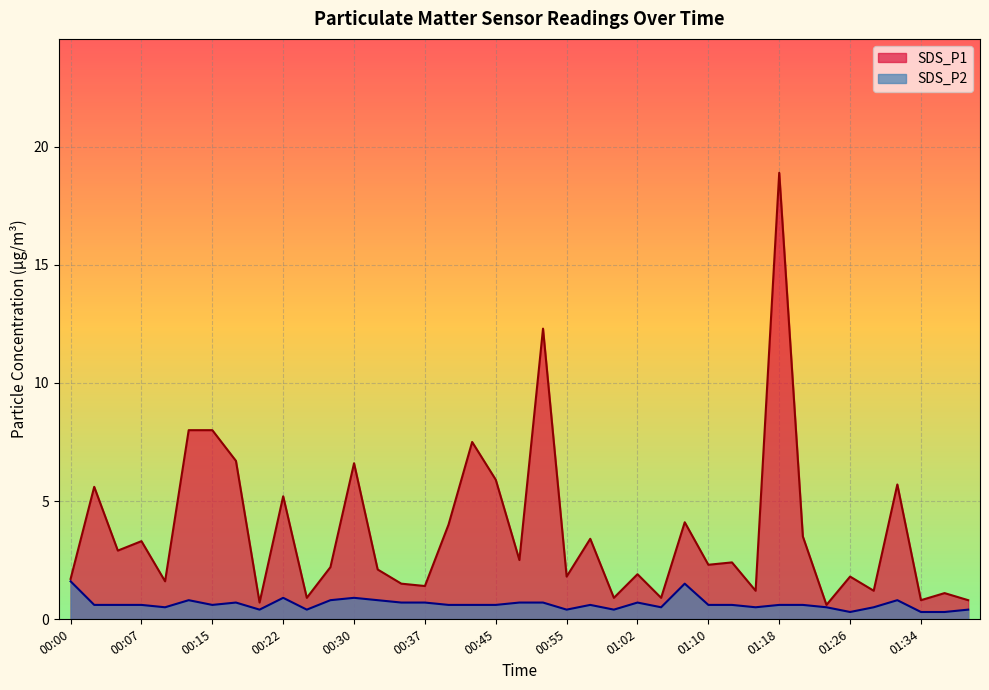

What is the smallest value displayed?

0.3